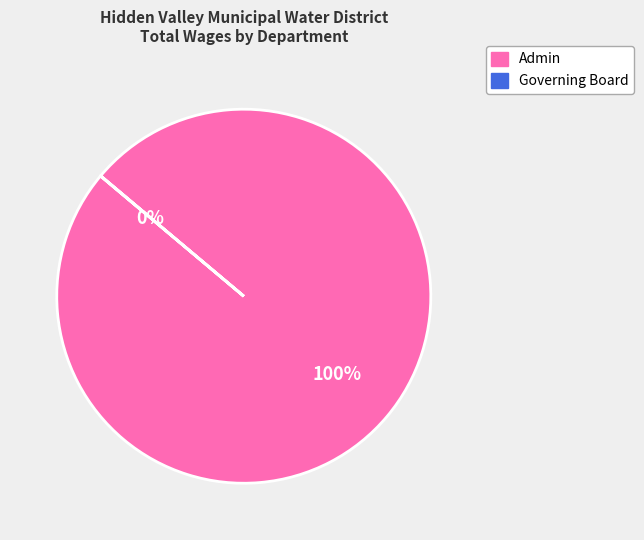

True or false: Admin accounts for 91% of the total.

False